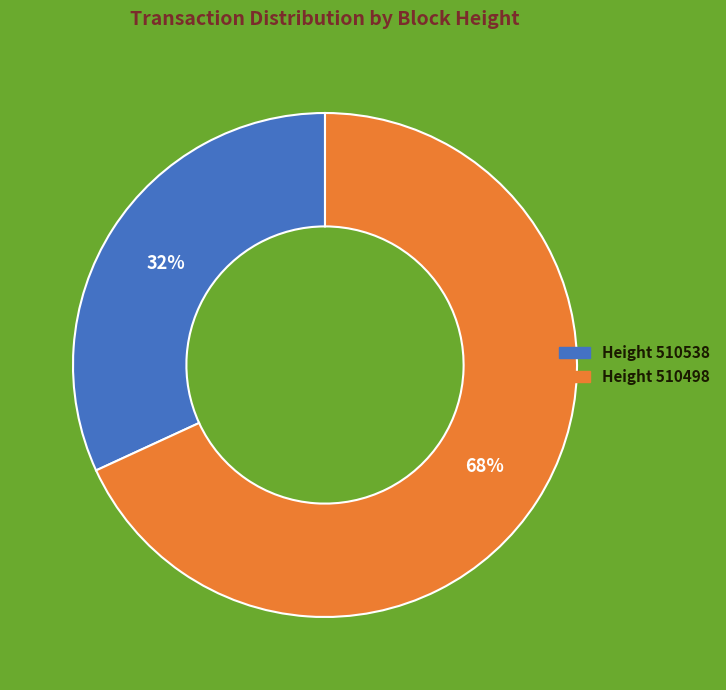

How many slices are in this pie chart?

2